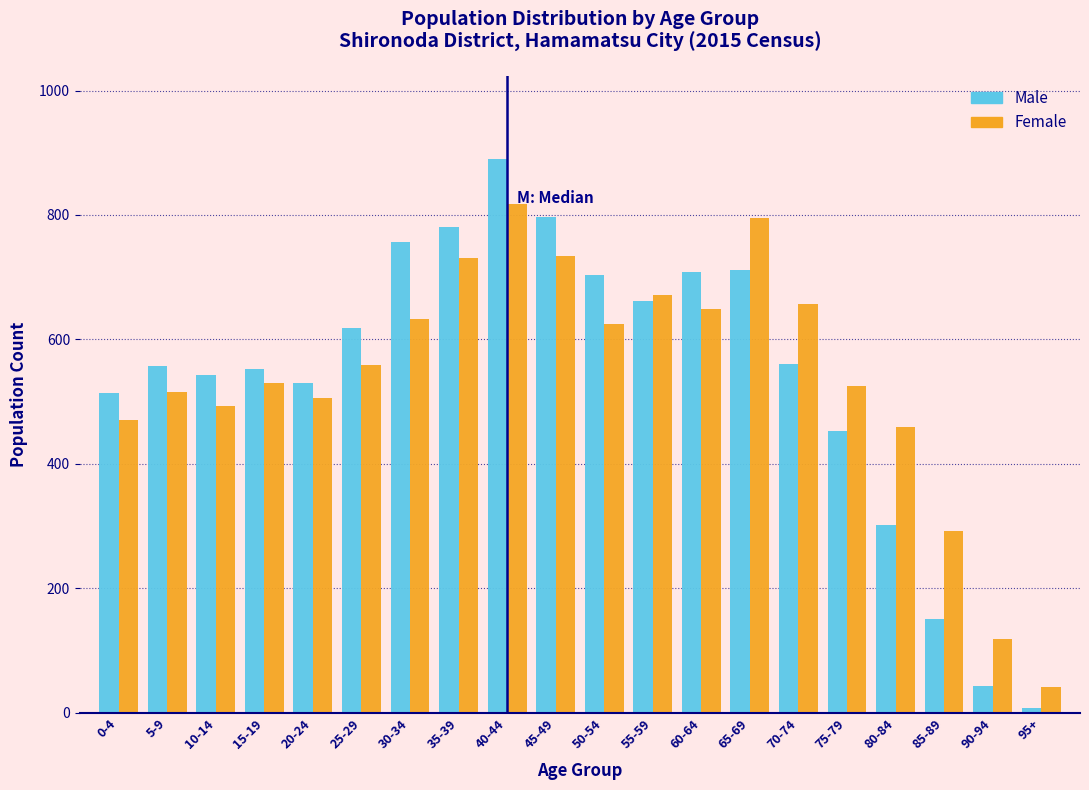

What is the spread (max minus min) of values at 90-94?

76